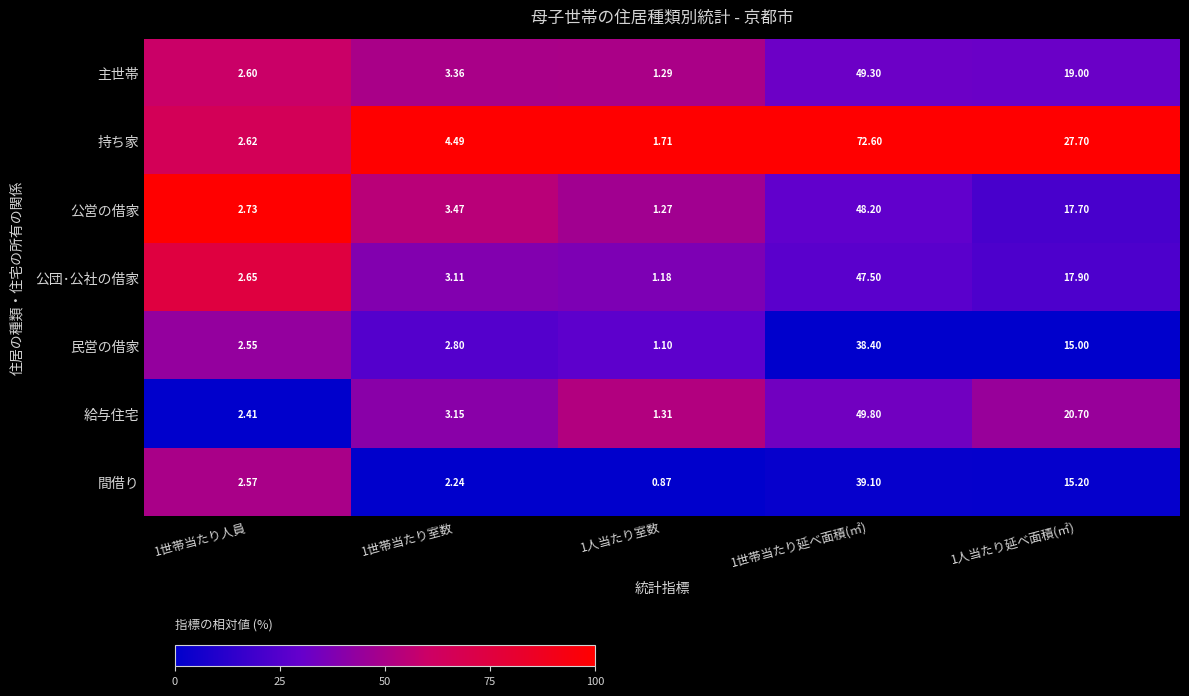

Which series has the largest total across all categories?

持ち家